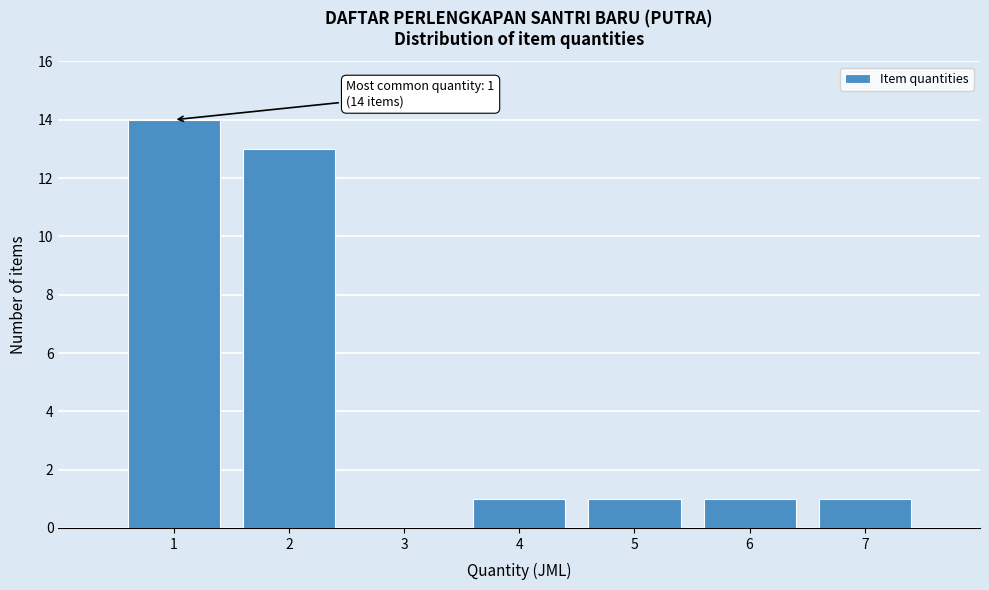

Reading left to right, list all the values displayed in this chart.

1=14	2=13	3=0	4=1	5=1	6=1	7=1